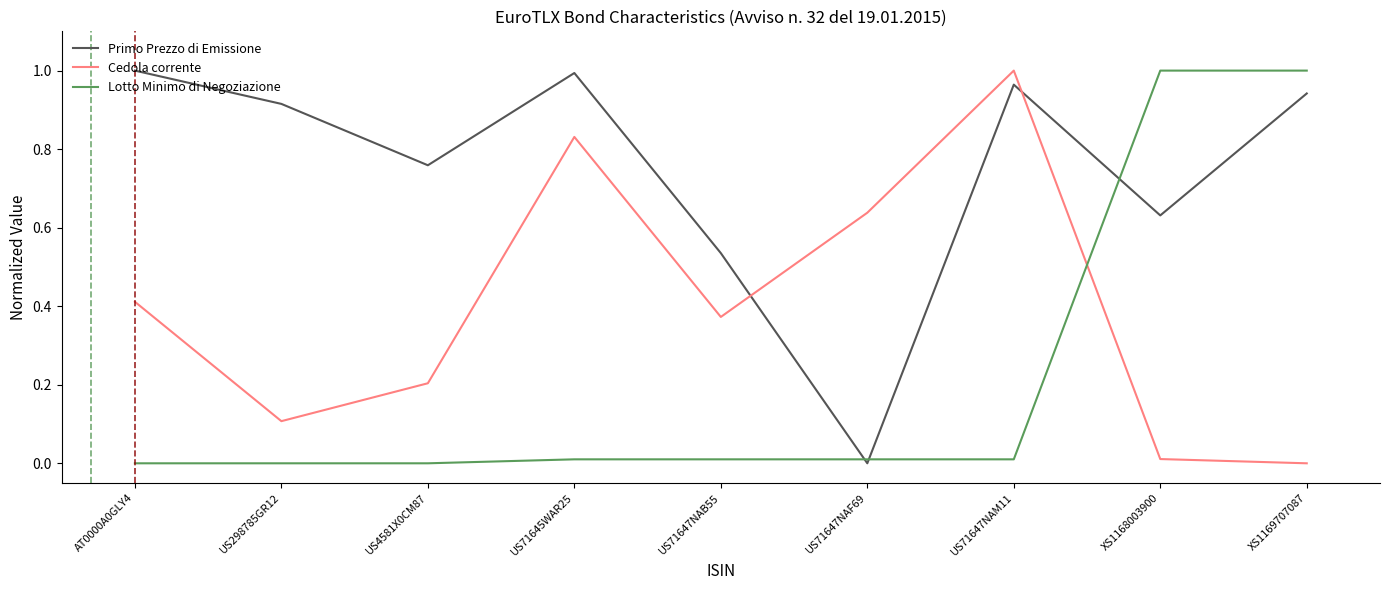

Is this an area chart (filled region under the line)?

No